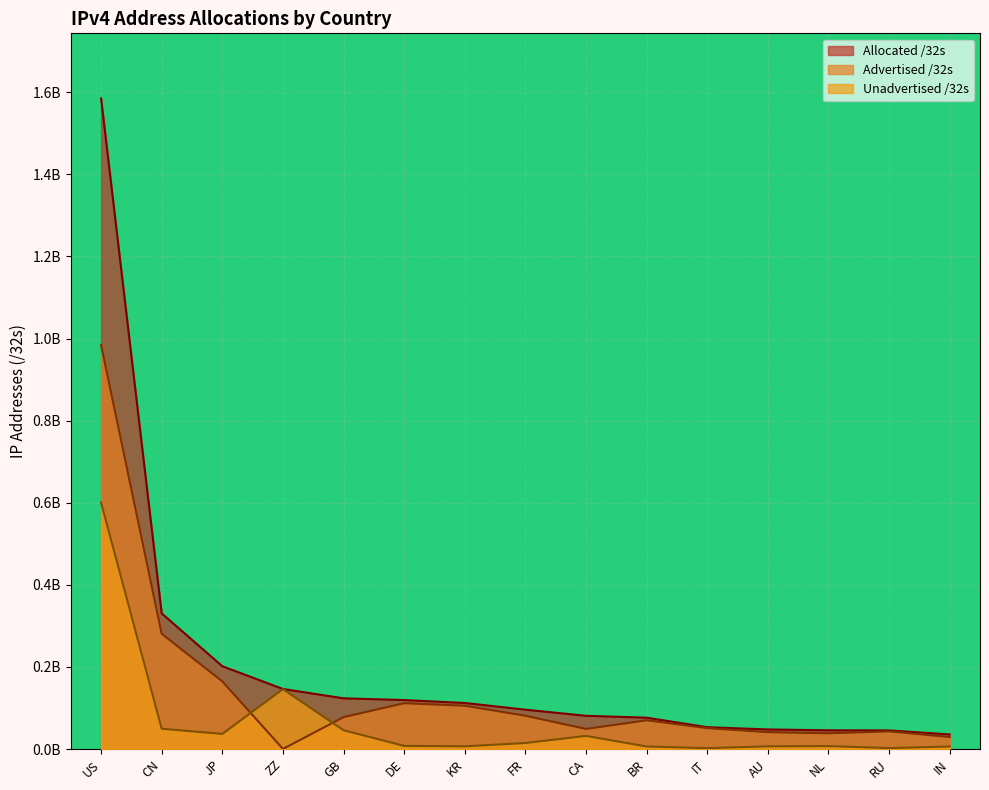

True or false: Advertised /32s and Allocated /32s intersect in this chart.

False